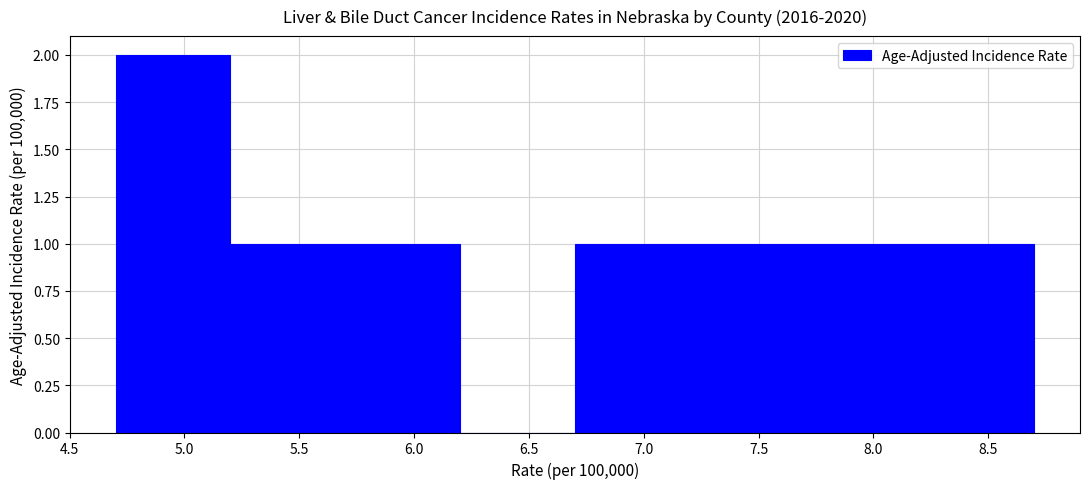

What is the height of the bar covering 4.7 to 5.2 on the x-axis? The values are not printed on the chart, so give them approximately, as read against the axis.

2